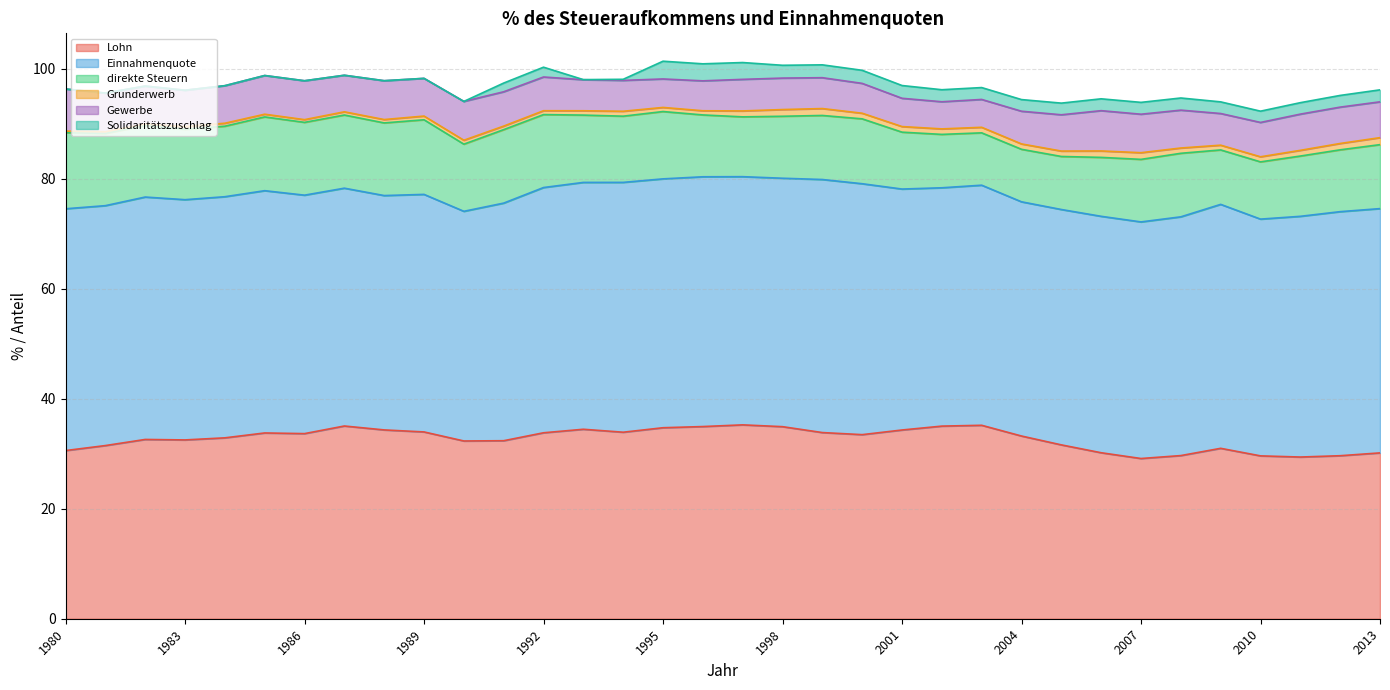

What are all the series names shown in the legend?

Lohn, Einnahmenquote, direkte Steuern, Grunderwerb, Gewerbe, Solidaritätszuschlag